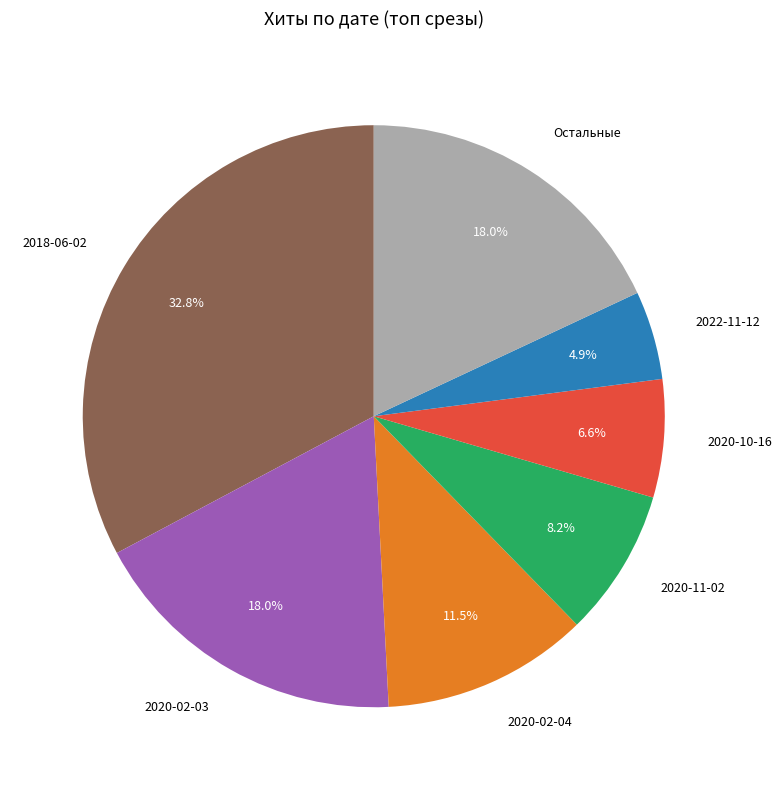

Which category has the biggest portion of the pie?

2018-06-02